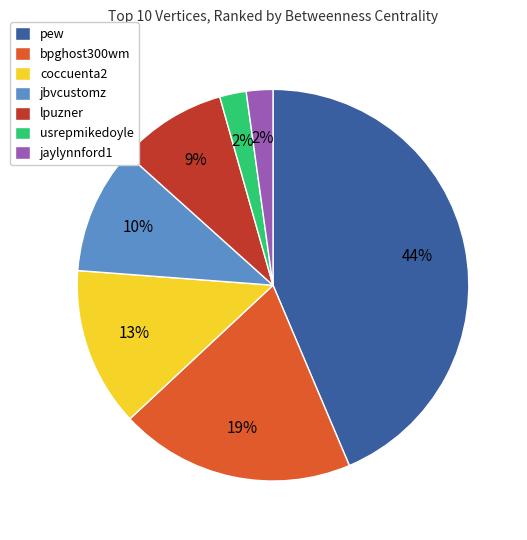

Which has a higher value, pew or bpghost300wm?

pew